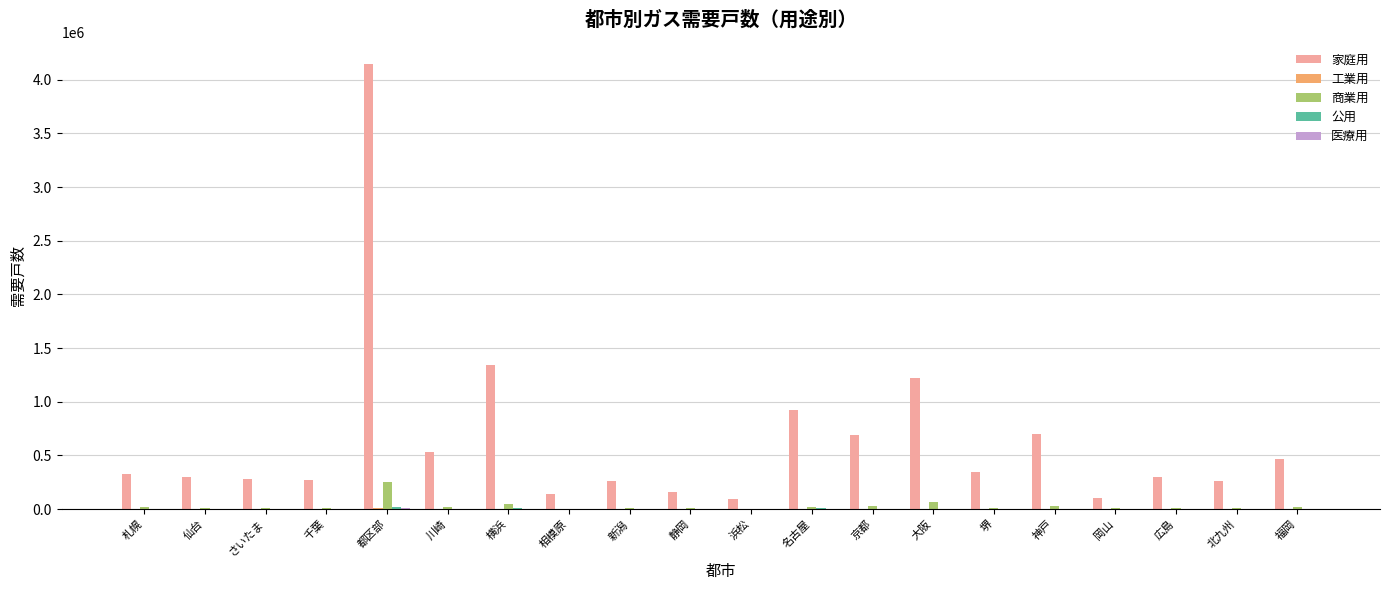

The value of 家庭用 at 新潟 is 127211. True or false?

False